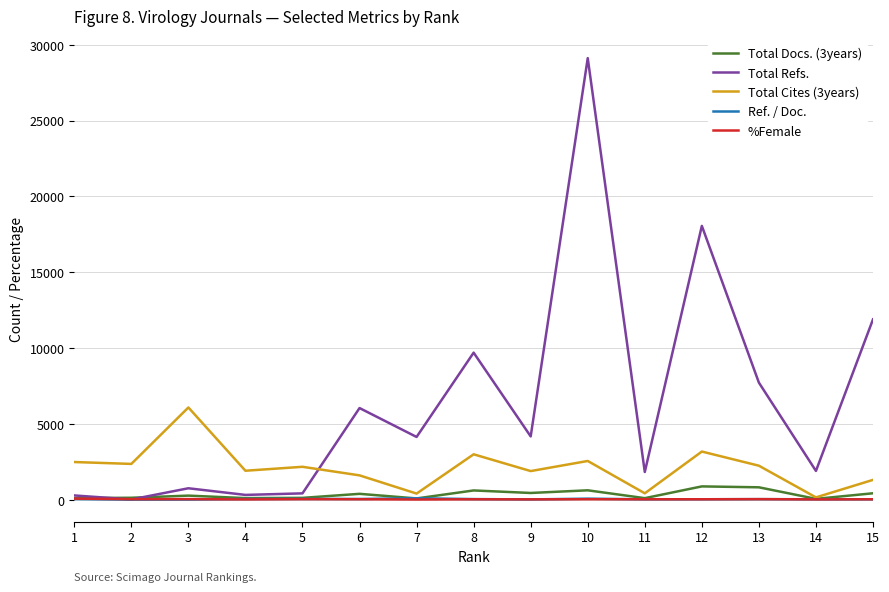

Which series has the largest range (max minus min)?

Total Refs.